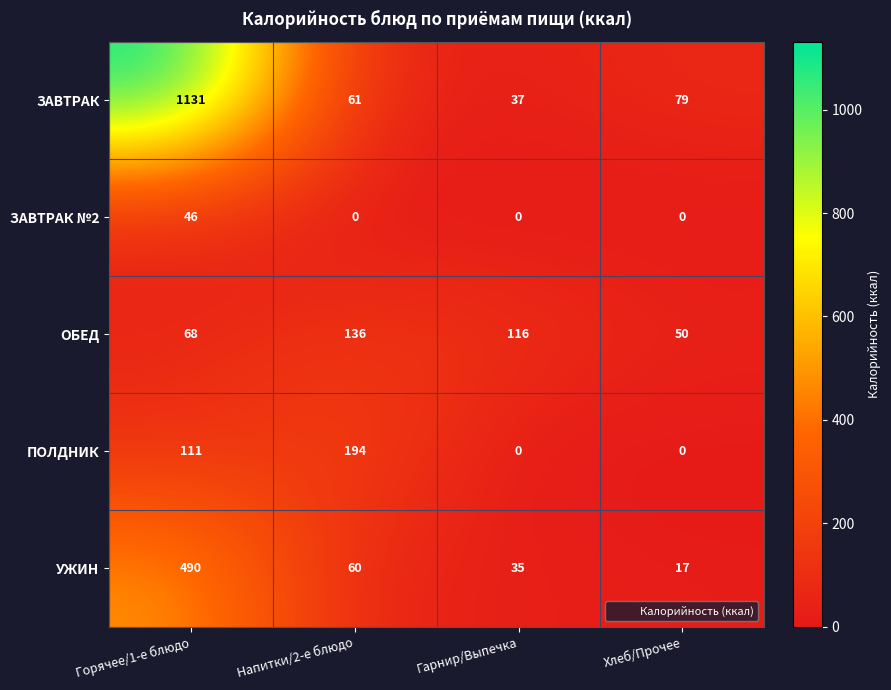

What is the approximate value of ПОЛДНИК at Горячее/1-е блюдо, to the nearest 10?

110